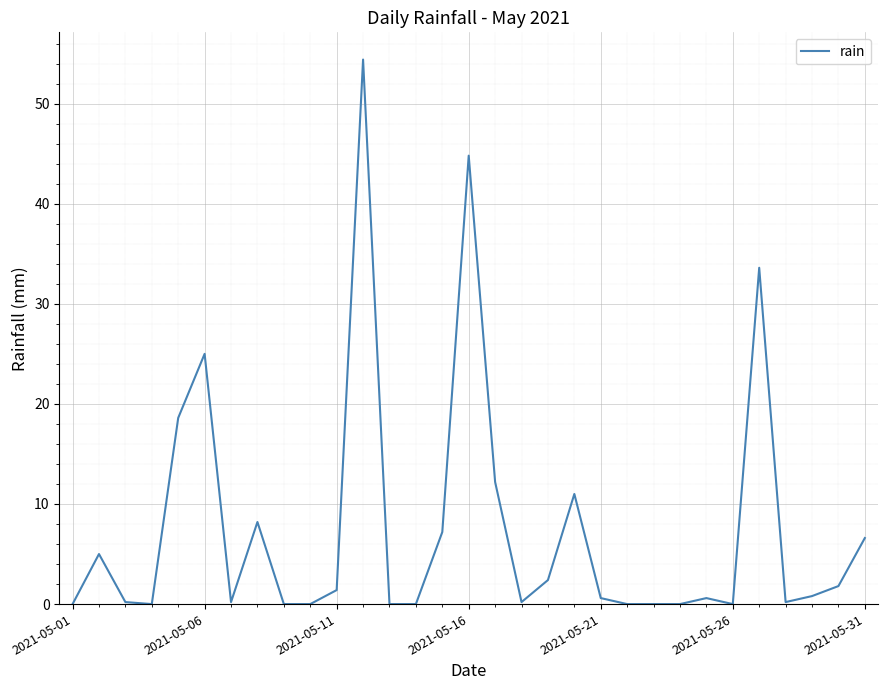

What is the greatest value displayed?

54.4